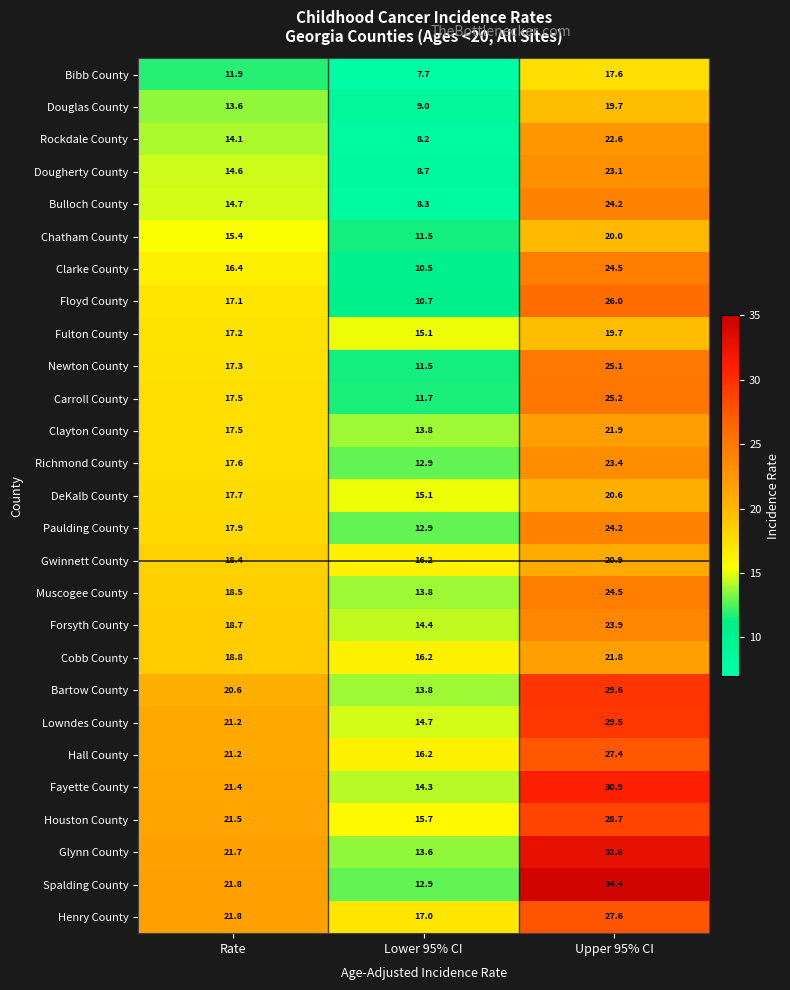

What is the total value across all series at Upper 95% CI?

669.8